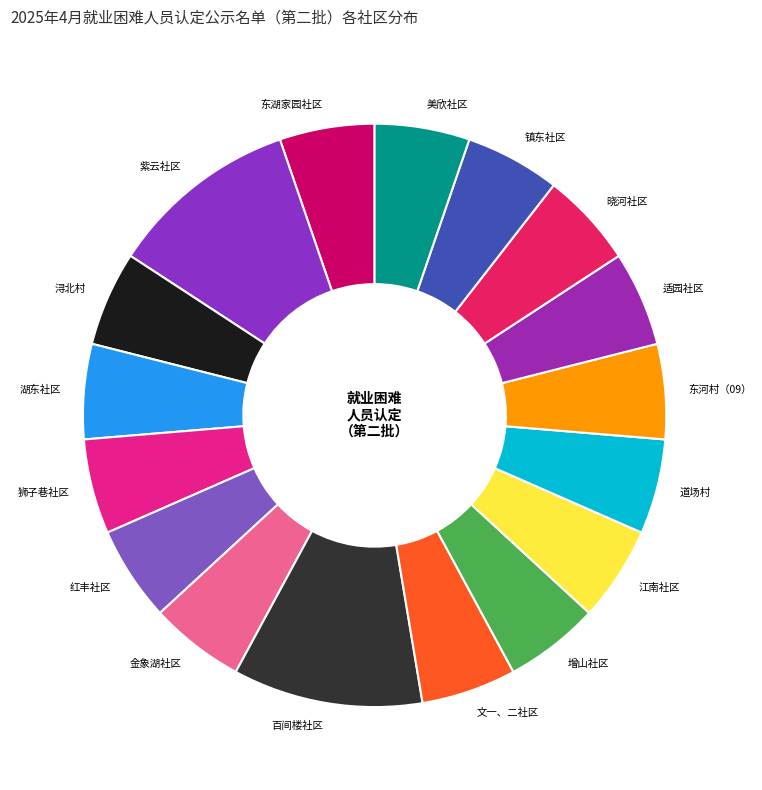

Is it true that 美欣社区 is 5% of the pie?

True